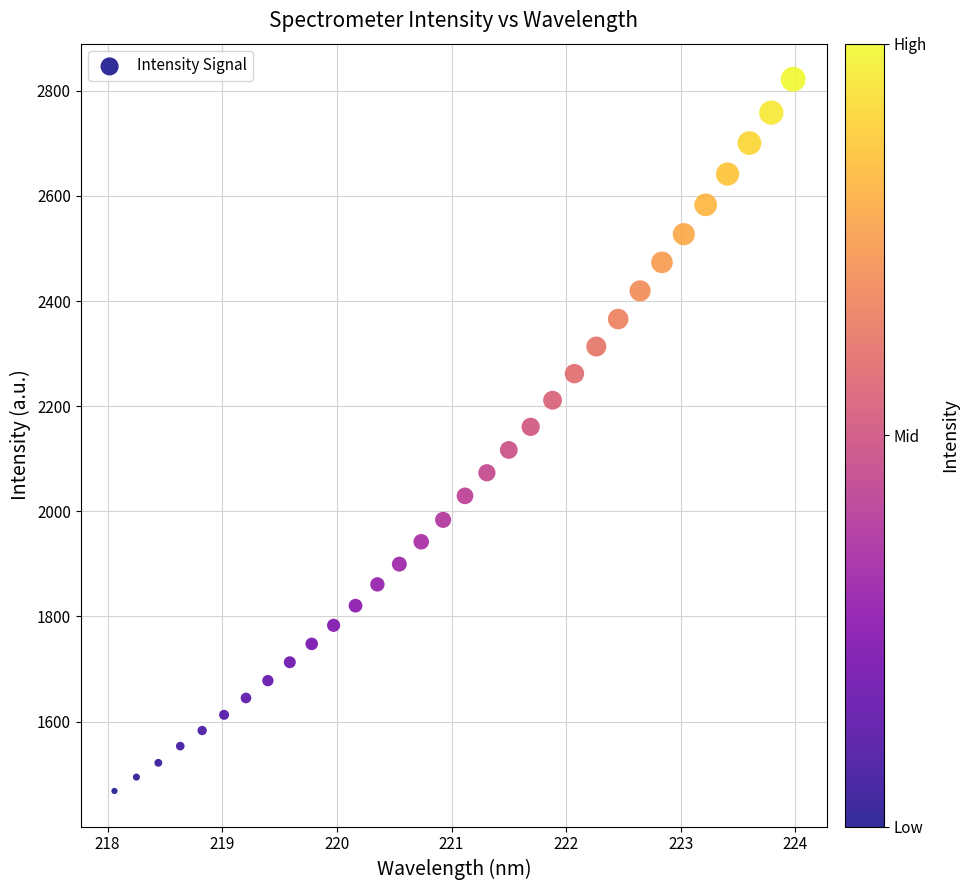

How many data points are displayed?

32